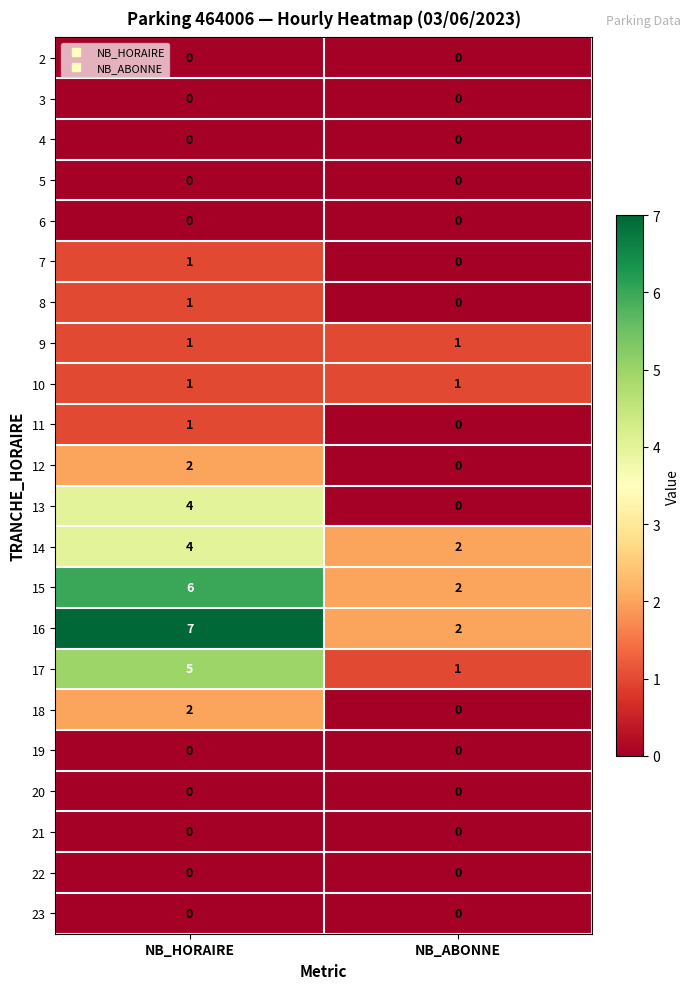

Between NB_HORAIRE and NB_ABONNE, which series saw the biggest shift?

16